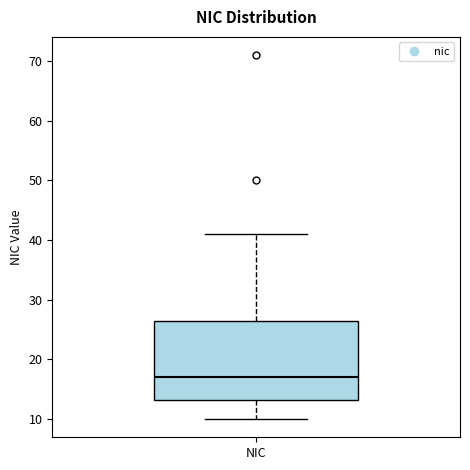

Where does the lower whisker of the box for NIC end on the y-axis? The values are not printed on the chart, so give them approximately, as read against the axis.

10